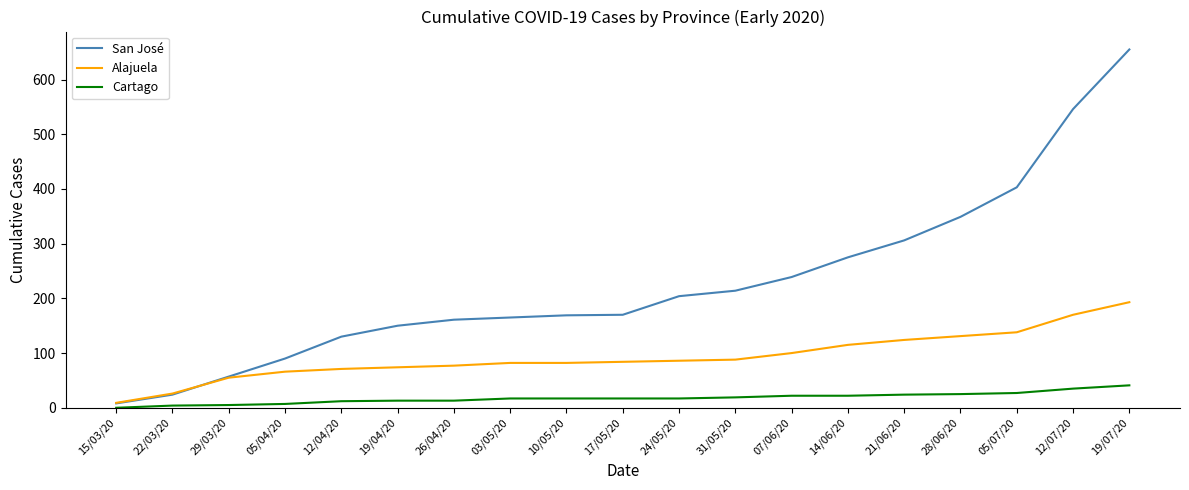

What position from the right is 17/05/20?

10